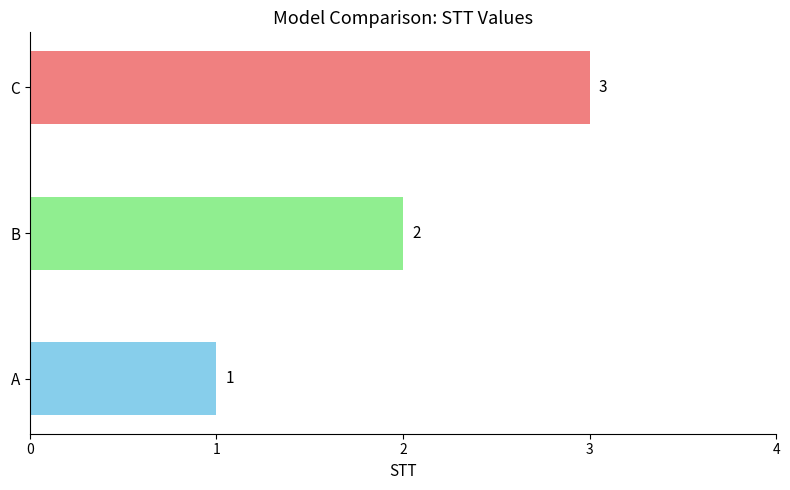

Rank the categories by value from lowest to highest.

A, B, C